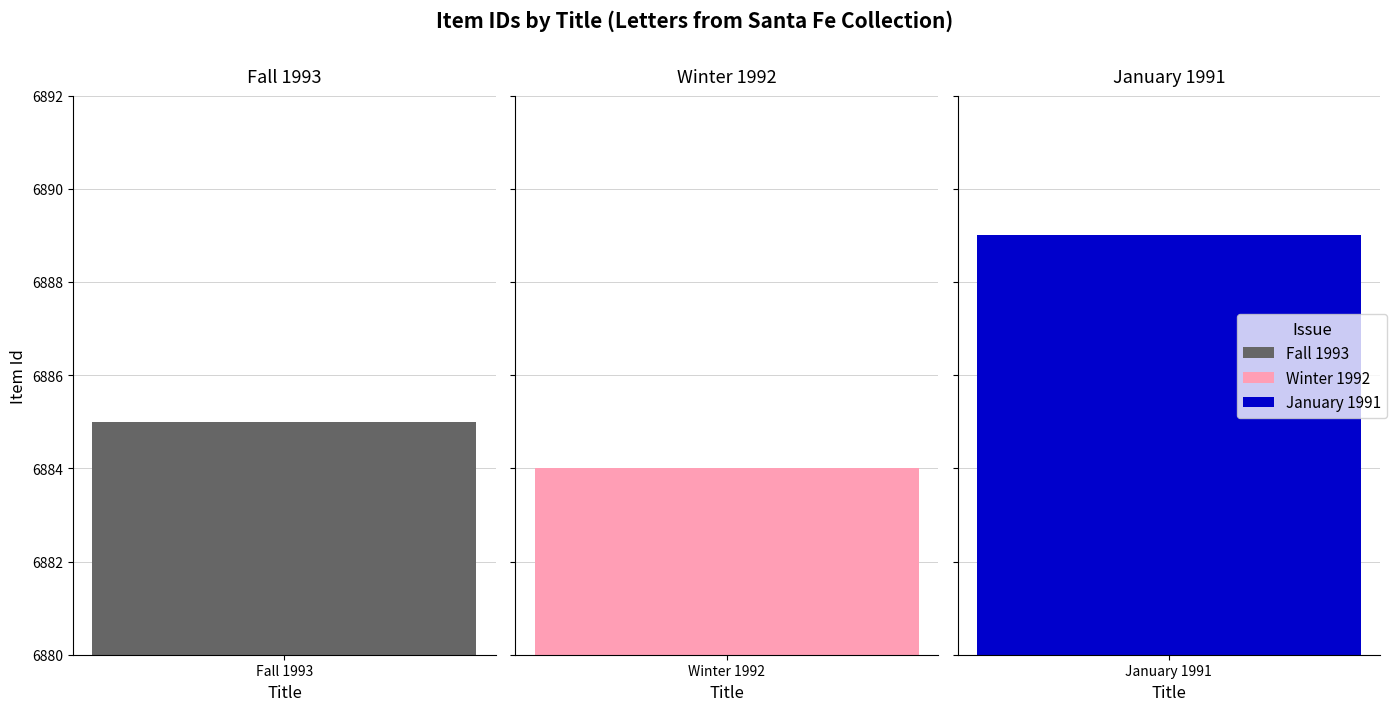

Reading right to left, list all the values displayed in this chart.

Letters from Santa Fe, January 1991=6889	Letters from Santa Fe, Winter 1992=6884	Letters from Santa Fe, Fall 1993=6885